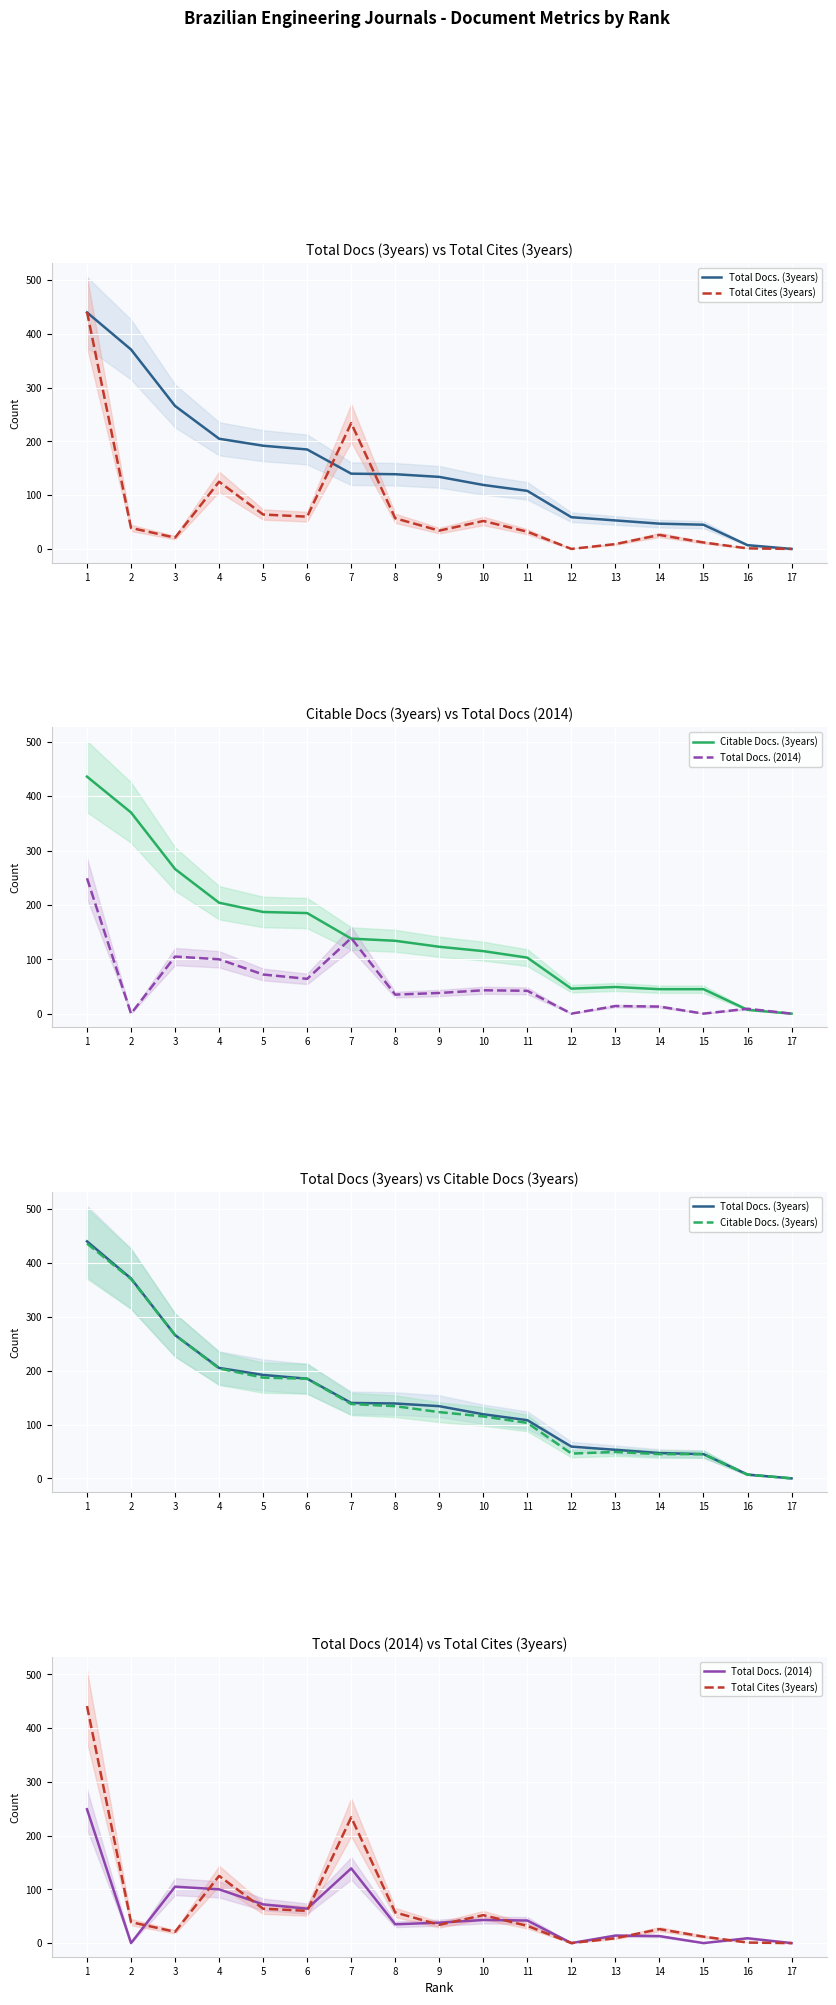

List the series in order of their peak value, lowest first.

Total Docs. (2014), Citable Docs. (3years), Total Docs. (3years), Total Cites (3years)